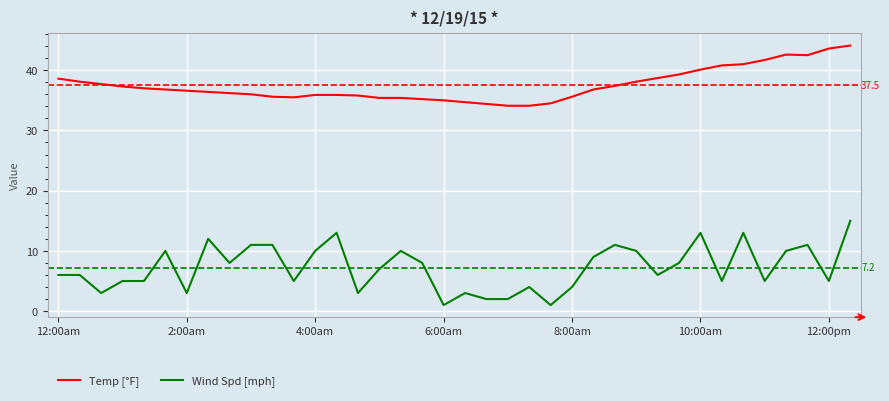

List the series in order of their peak value, highest first.

Temp [°F], Wind Spd [mph]